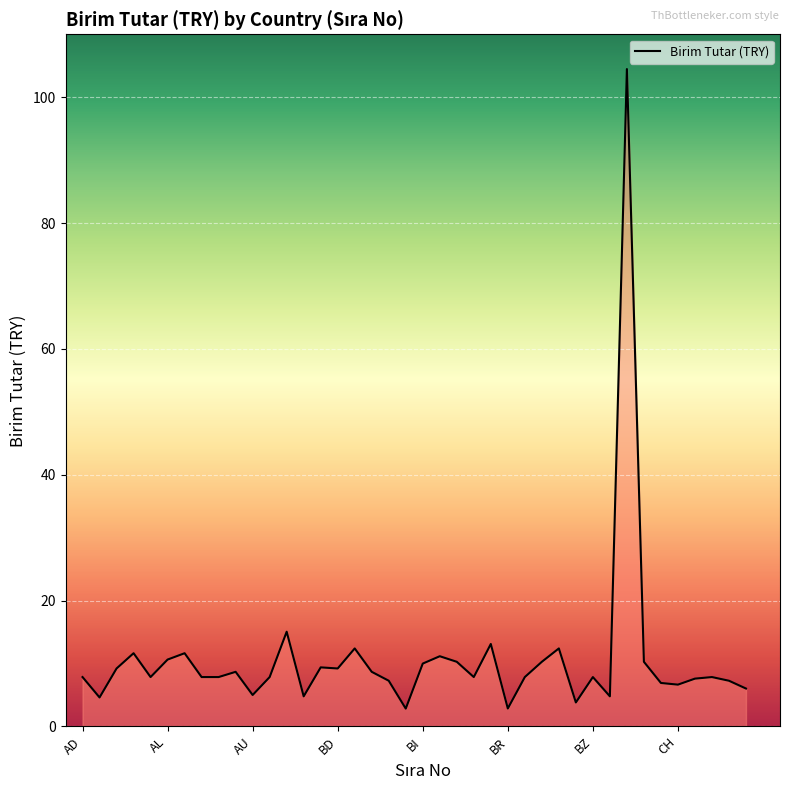

What is the difference between the maximum and minimum values?

101.6